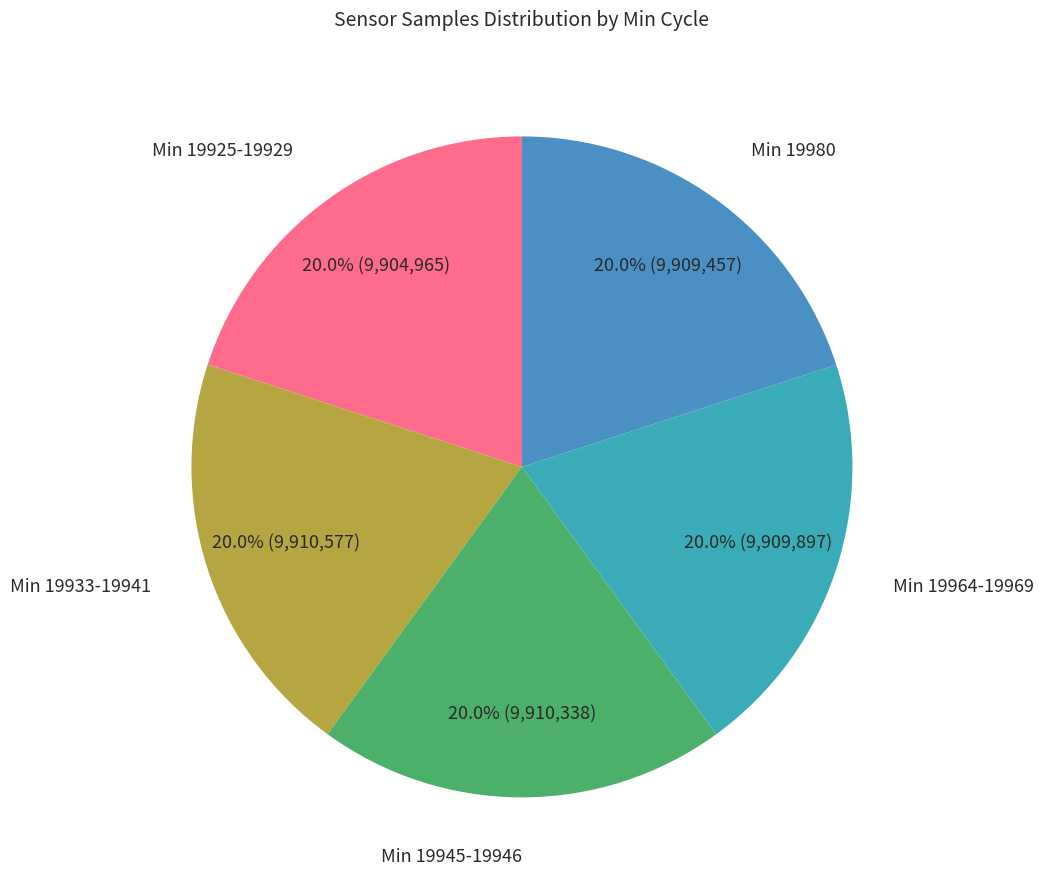

What is the smallest slice in the pie chart?

19925